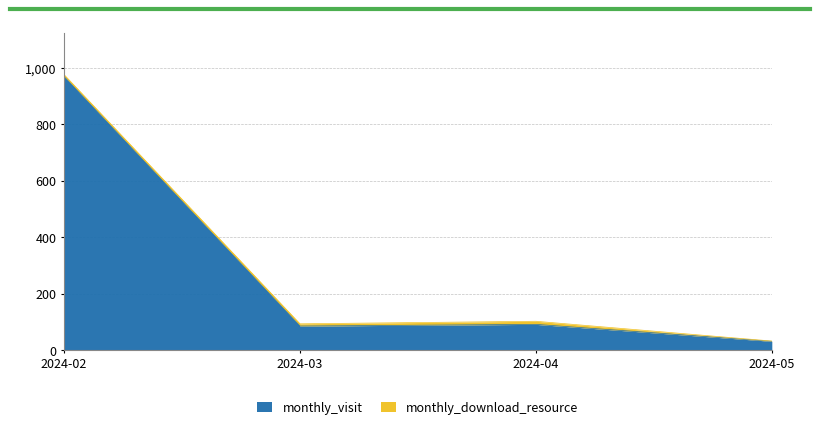

What is the change in value from 2024-03 to 2024-05?

-54